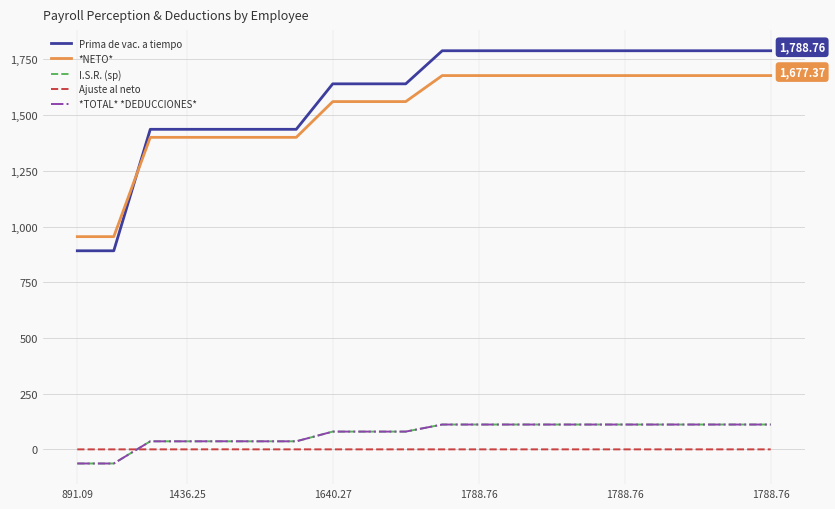

True or false: I.S.R. (sp) and Ajuste al neto cross at least once.

True